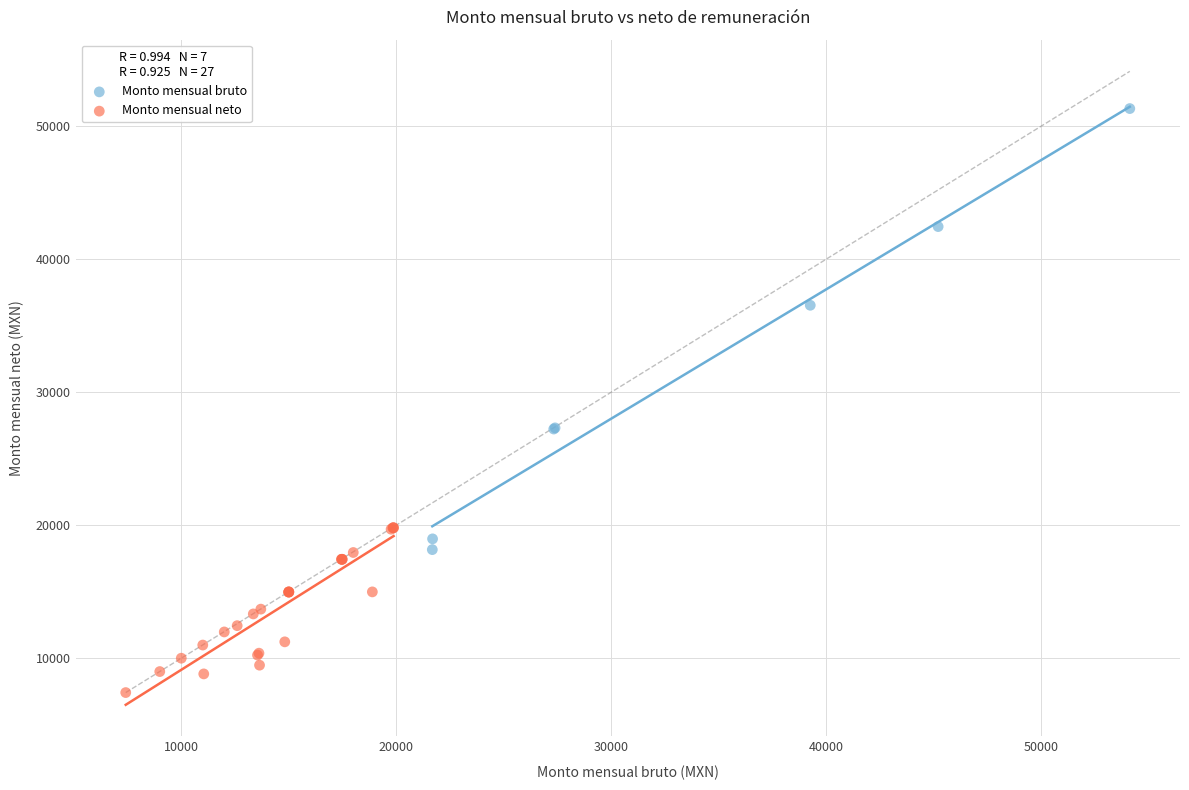

Which series contains the lowest Y value?

Monto mensual neto